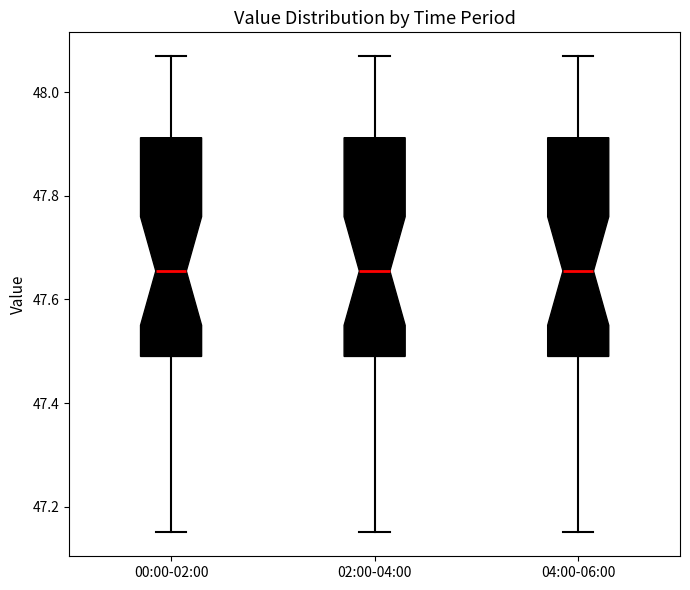

Reading left to right, transcribe this box plot: for each box, give where its median line is, the range the box spans, and where its two whiskers end, as read against the y-axis. The values are not printed on the chart, so give them approximately, as read against the axis.

00:00-02:00: median 47.66, box 47.50 to 47.92, whiskers 47.16 to 48.08
02:00-04:00: median 47.66, box 47.50 to 47.92, whiskers 47.16 to 48.08
04:00-06:00: median 47.66, box 47.50 to 47.92, whiskers 47.16 to 48.08